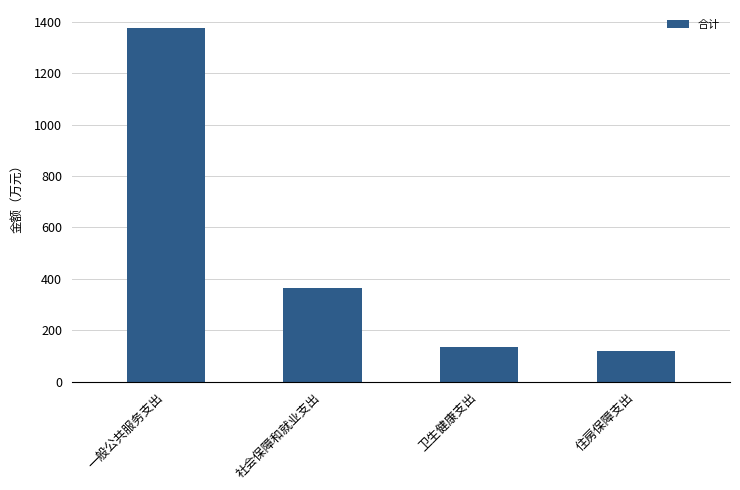

Count the number of values greater than 363.

2